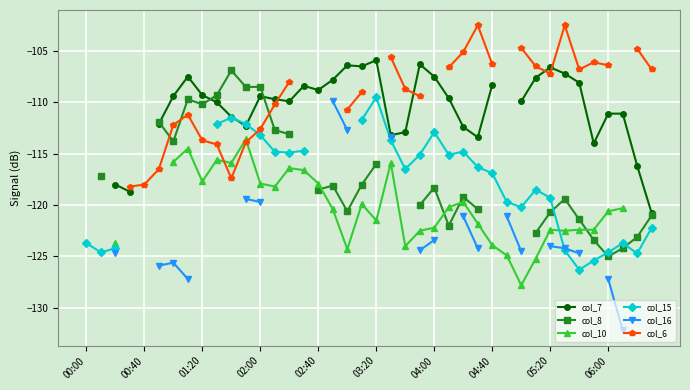

Does the chart have visible grid lines?

Yes